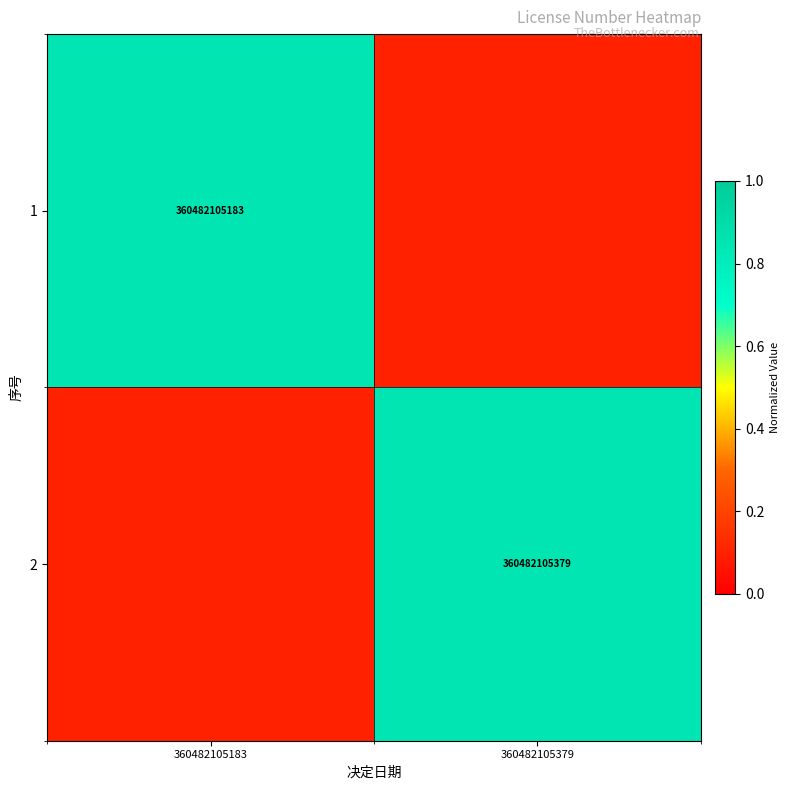

Which has a higher value, 360482105183 or 360482105379?

360482105183